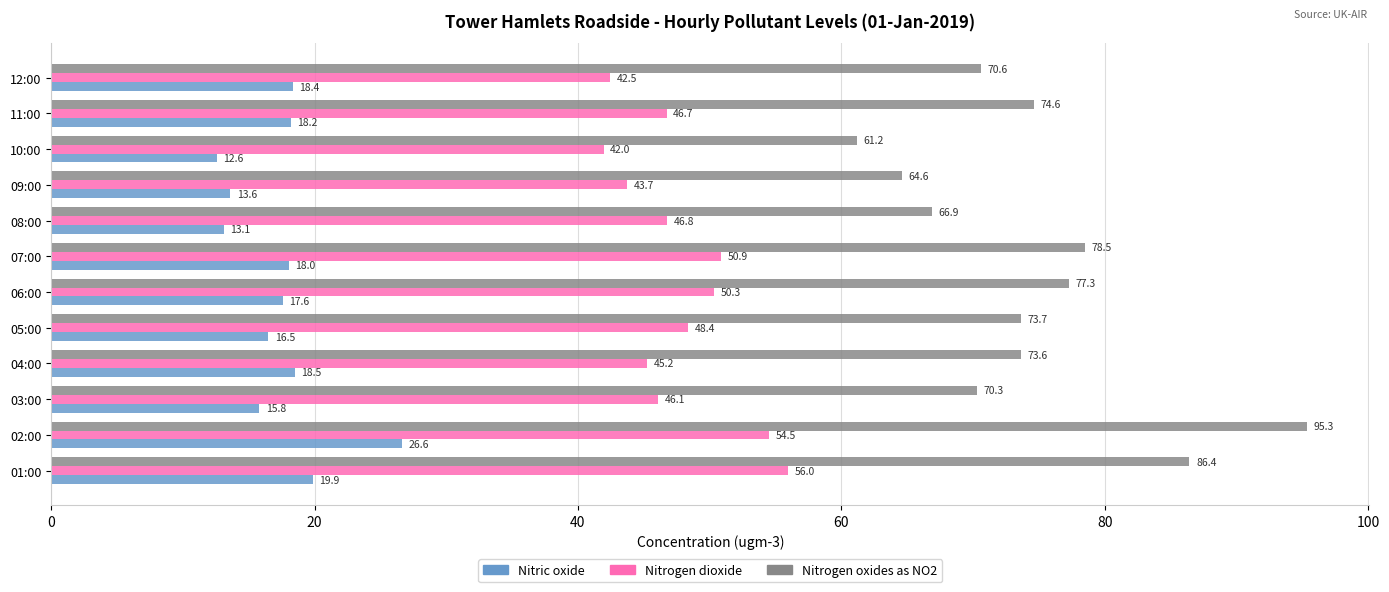

At how many categories does at least one series exceed 91?

1